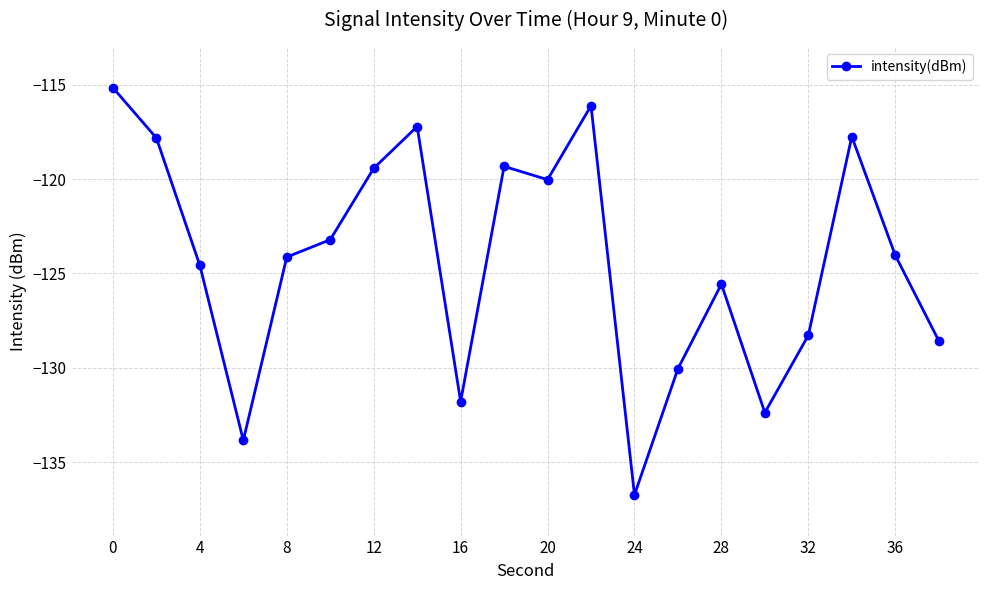

What is the difference between the maximum and second lowest values?

18.7